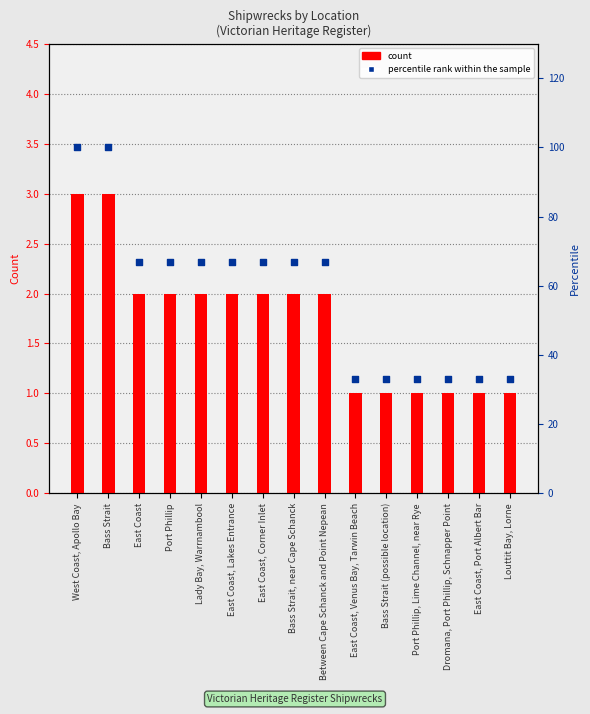

Is the value of percentile rank within the sample at East Coast, Corner Inlet greater than the value of count at Bass Strait (possible location)?

Yes